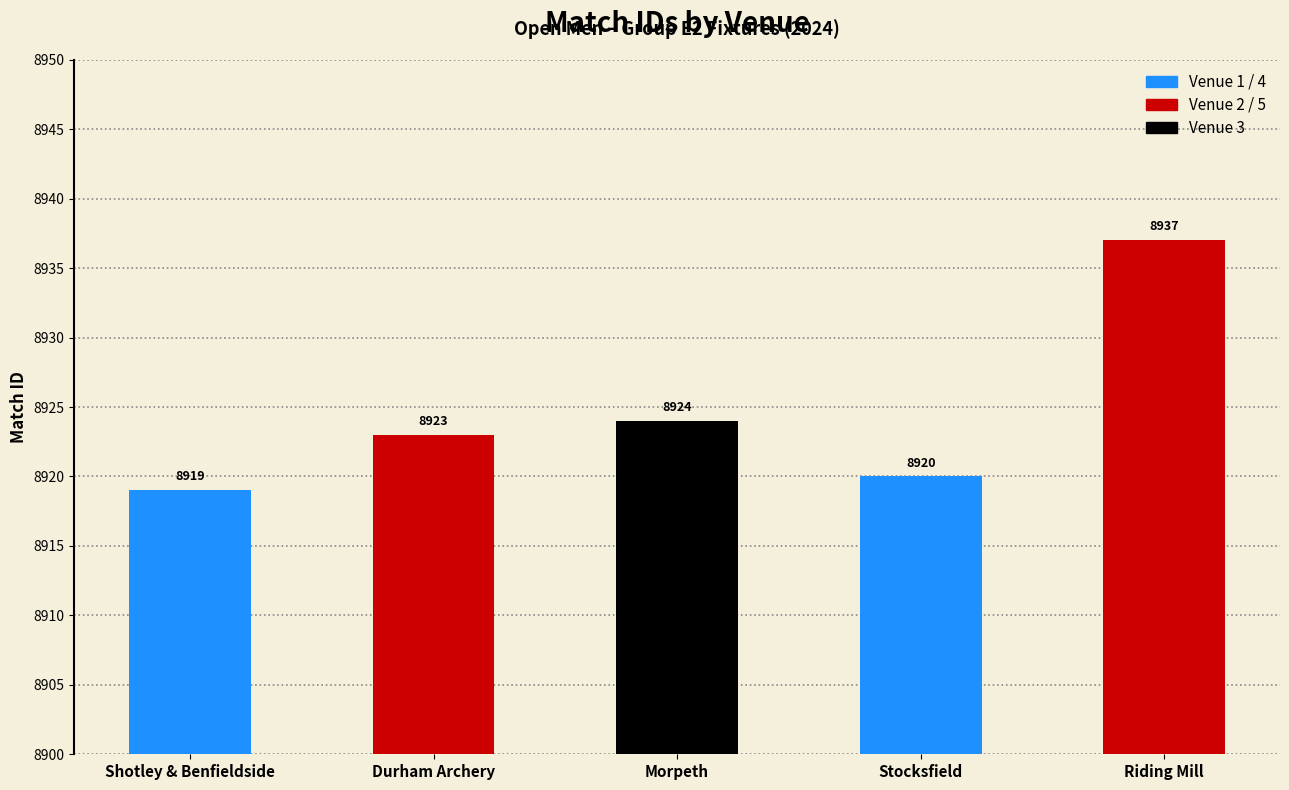

Reading left to right, list all the values displayed in this chart.

8919	8923	8924	8920	8937